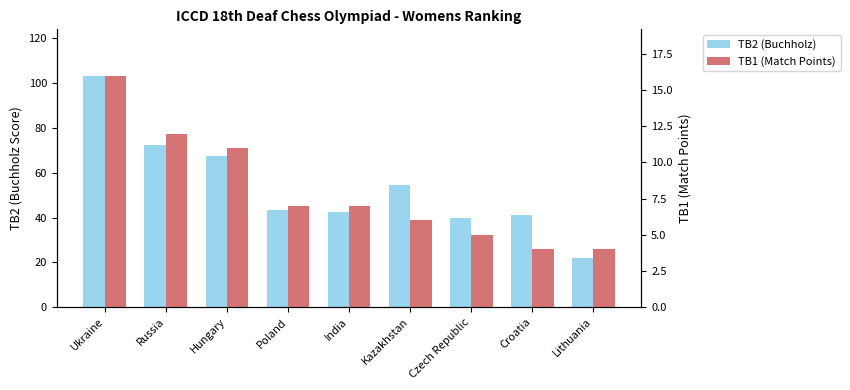

What are all the series names shown in the legend?

TB2 (Buchholz), TB1 (Match Points)